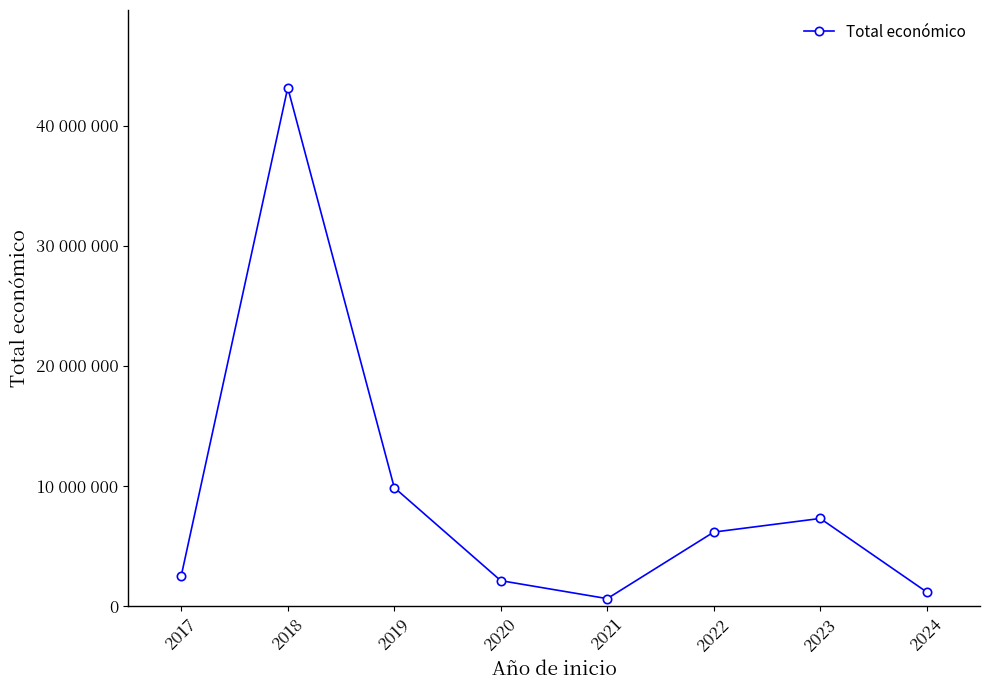

Is this an area chart (filled region under the line)?

No